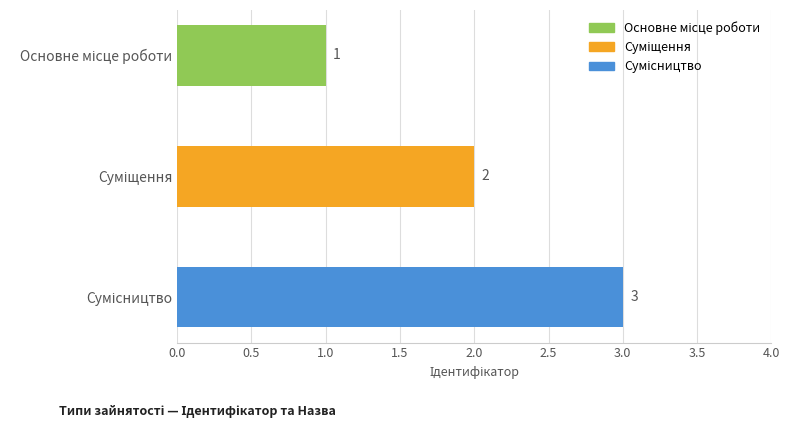

What is the sum of all values?

6